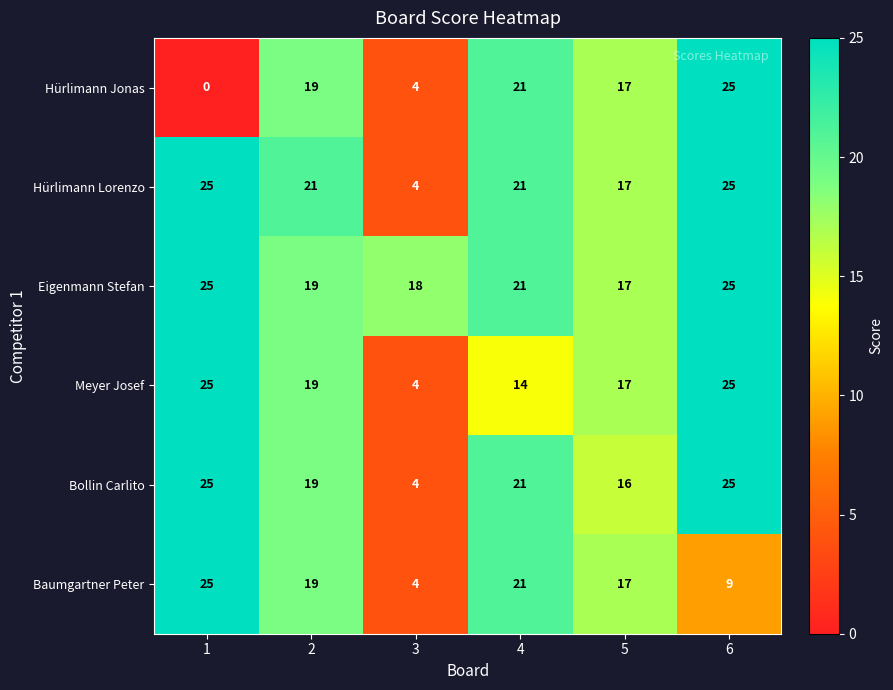

What value does the Eigenmann Stefan series have at 5?

17